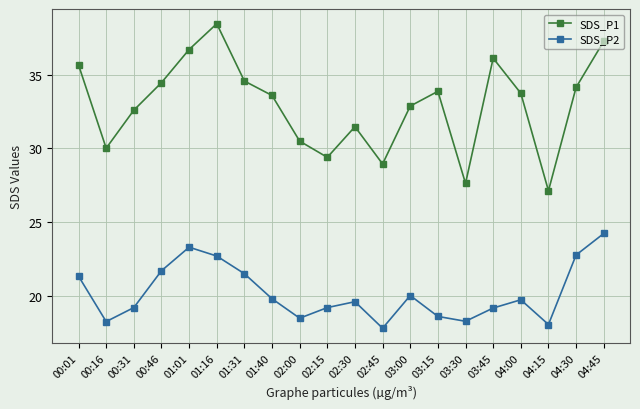

True or false: SDS_P1 and SDS_P2 cross at least once.

False